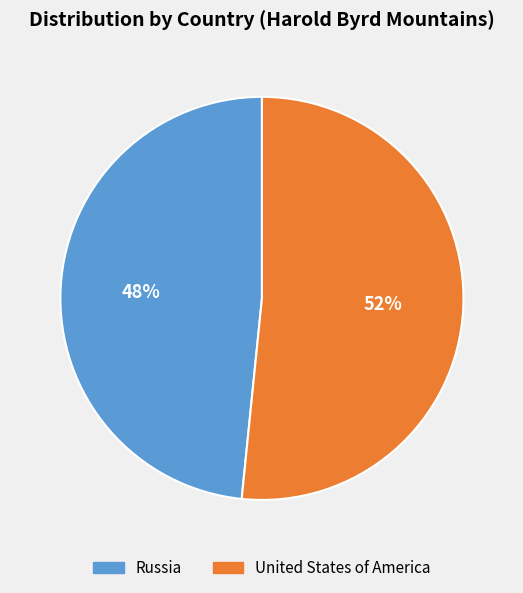

Does Russia represent more than half of the total?

No